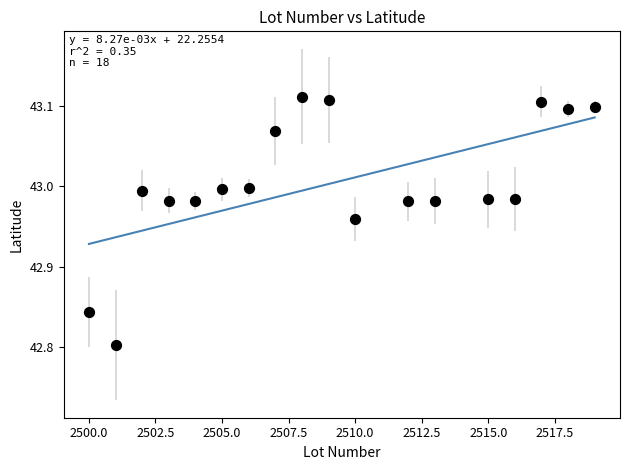

What is the range of X values (max minus min)?

19.0